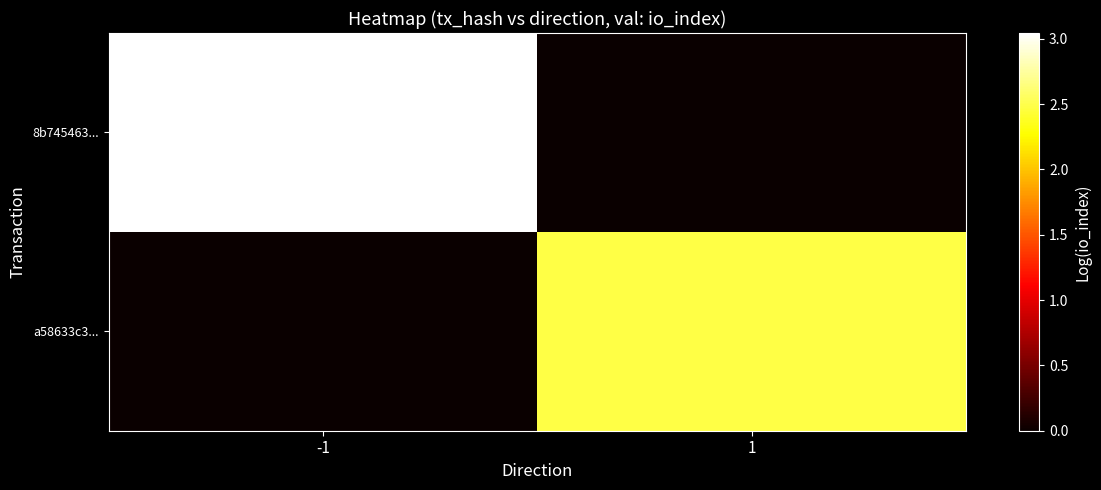

Which label corresponds to the smallest value in the chart?

1